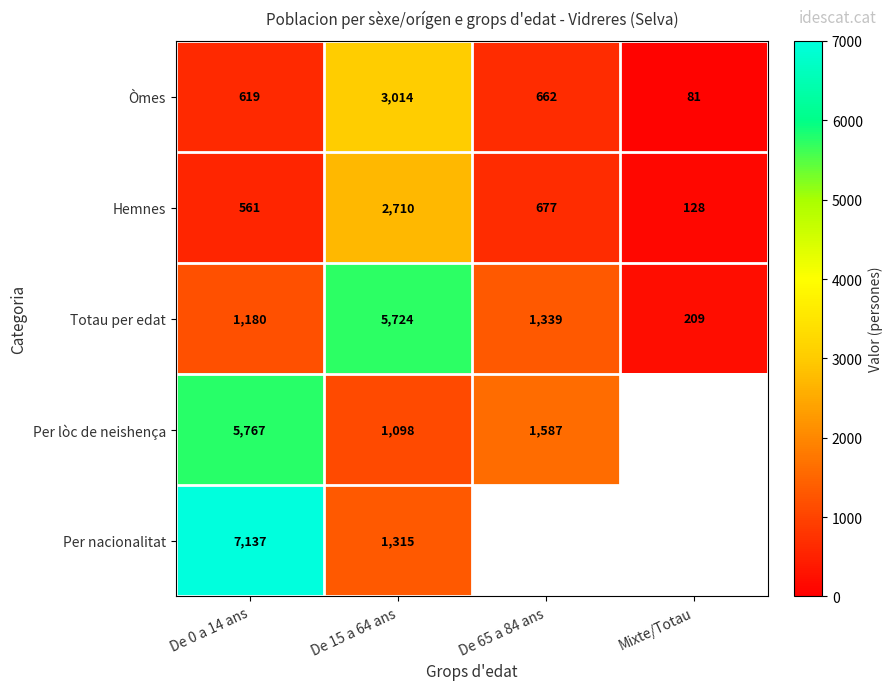

What is the average value of the Òmes series?

1094